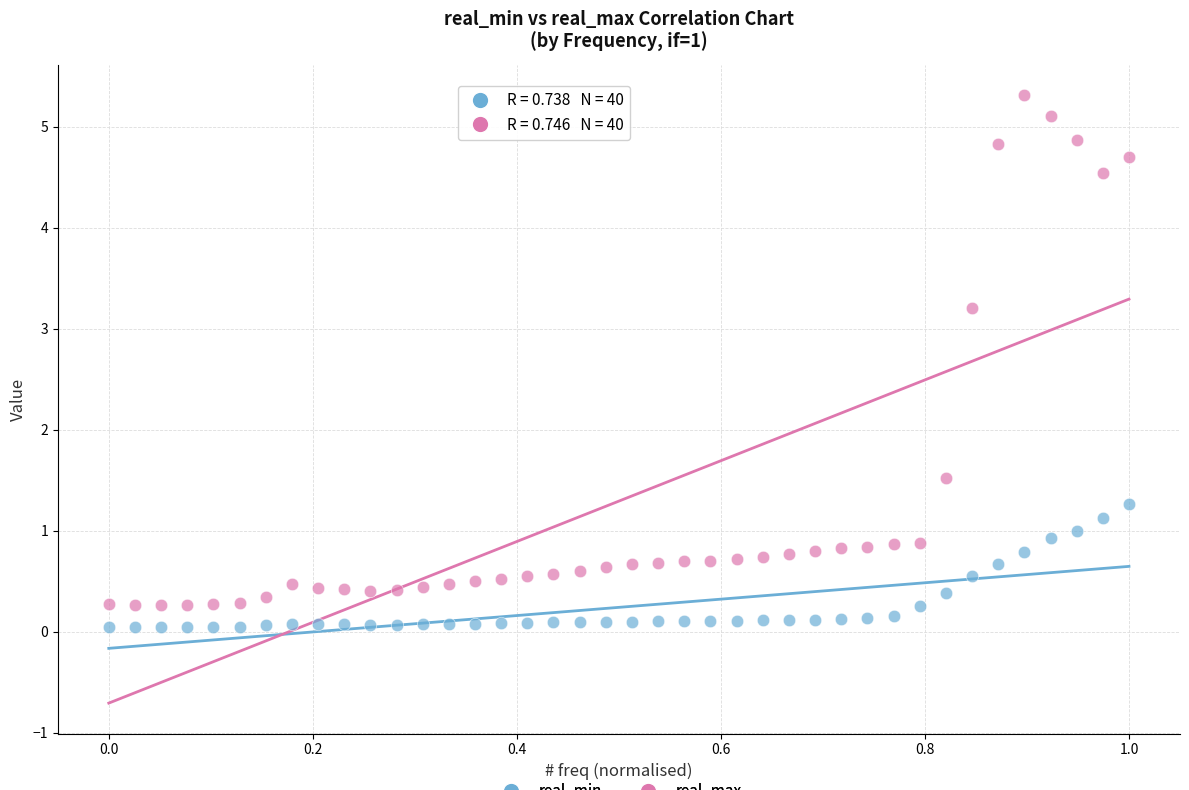

Which series has the widest spread of Y values?

real_max